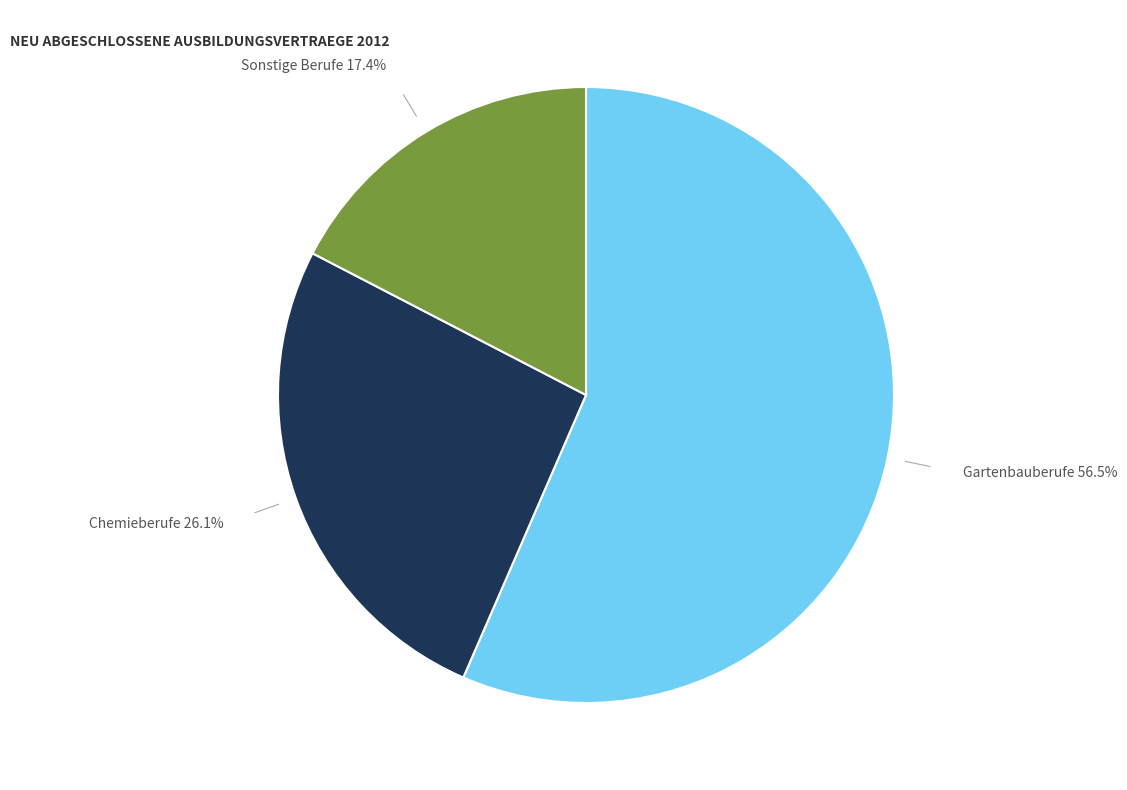

Does any single category account for the majority?

Yes